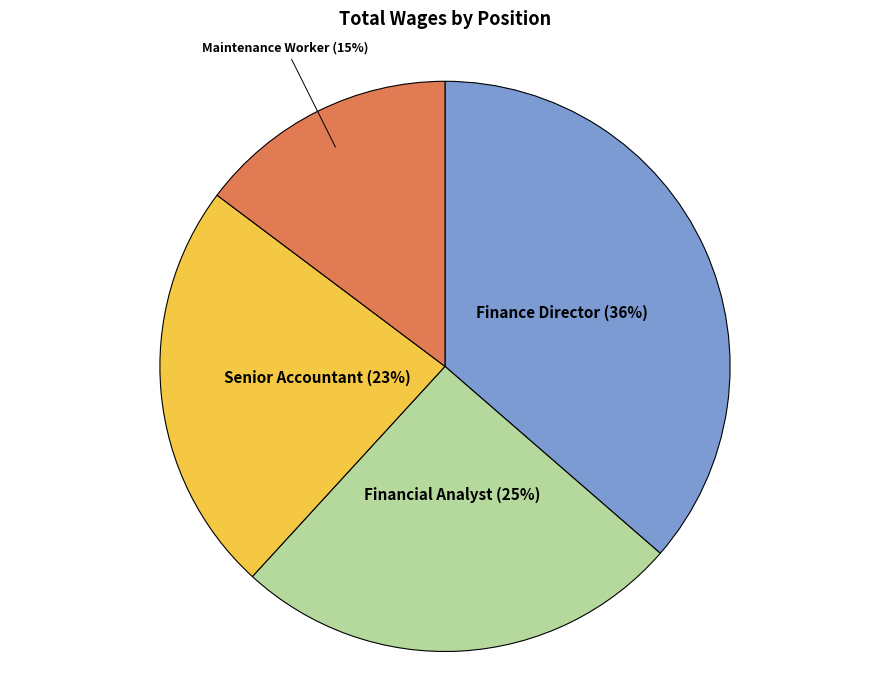

To the nearest percent, what is the difference between the Financial Analyst and Finance Director slice percentages?

11%